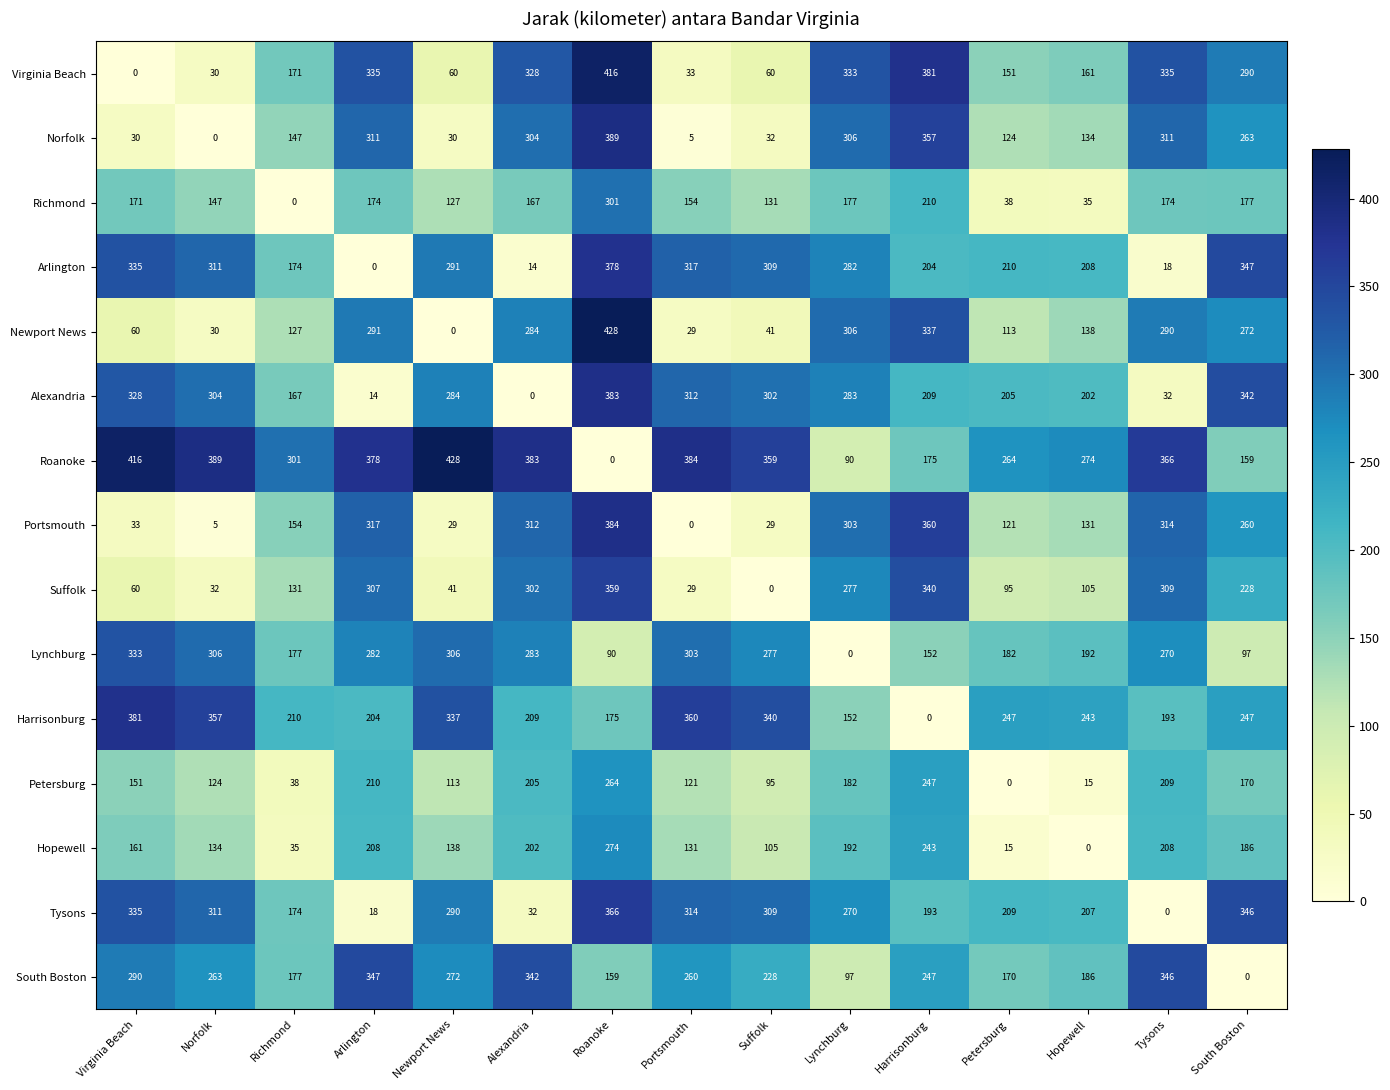

Which series has the largest total across all categories?

Roanoke